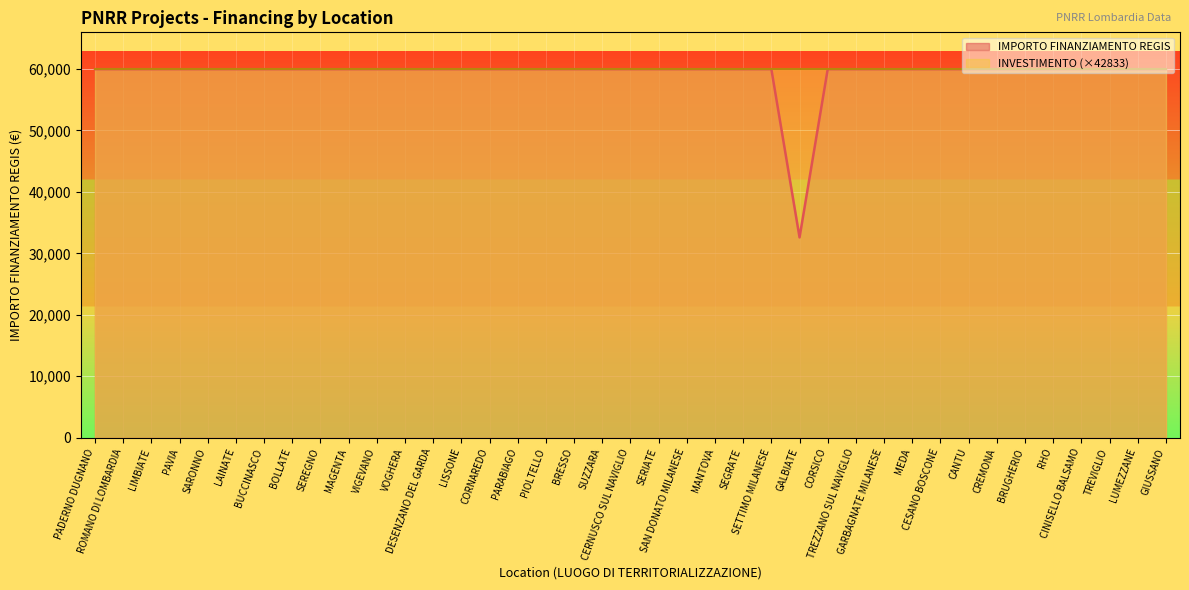

Is it true that the value at RHO is 38706?

False